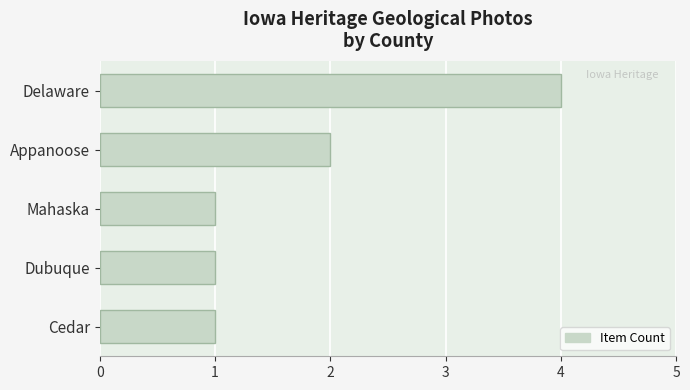

Reading top to bottom, extract all data points from this chart.

4	2	1	1	1